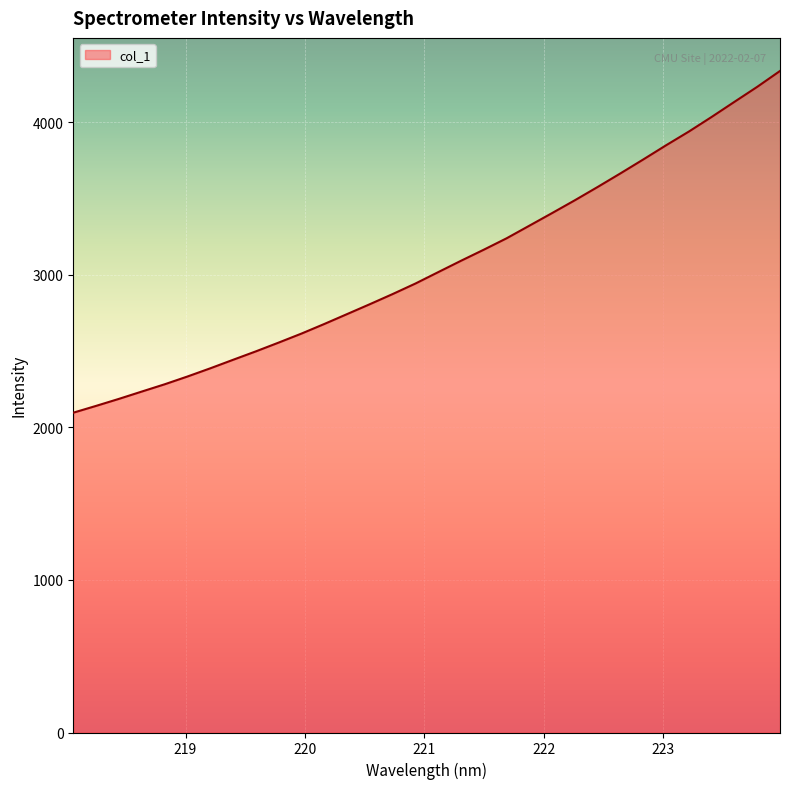

What is the greatest value displayed?

4335.2